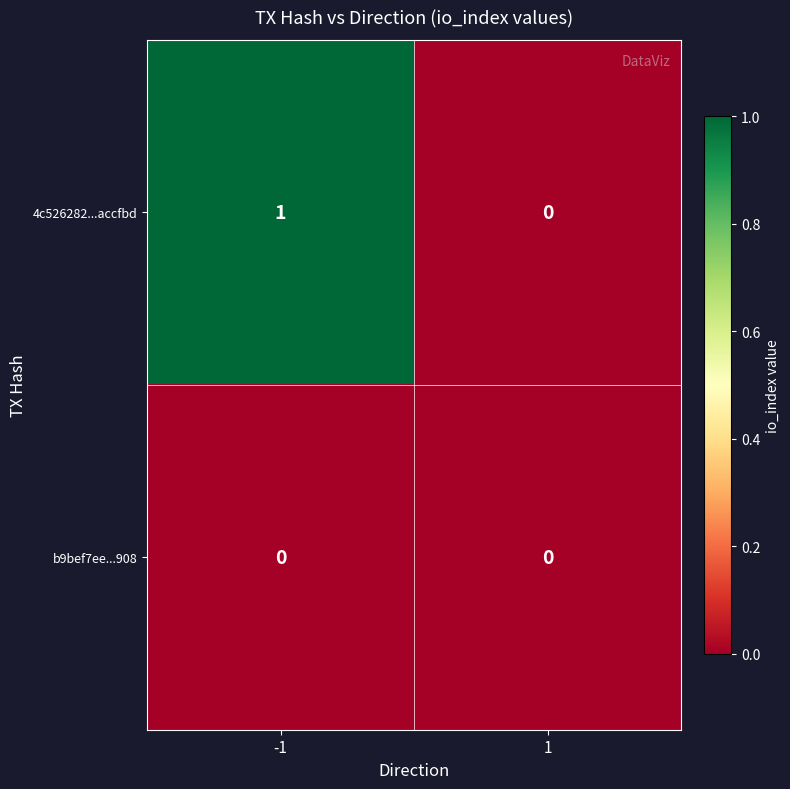

Reading left to right, list all the values displayed in this chart.

4c526282...accfbd: -1=1	1=0
b9bef7ee...908: -1=0	1=0